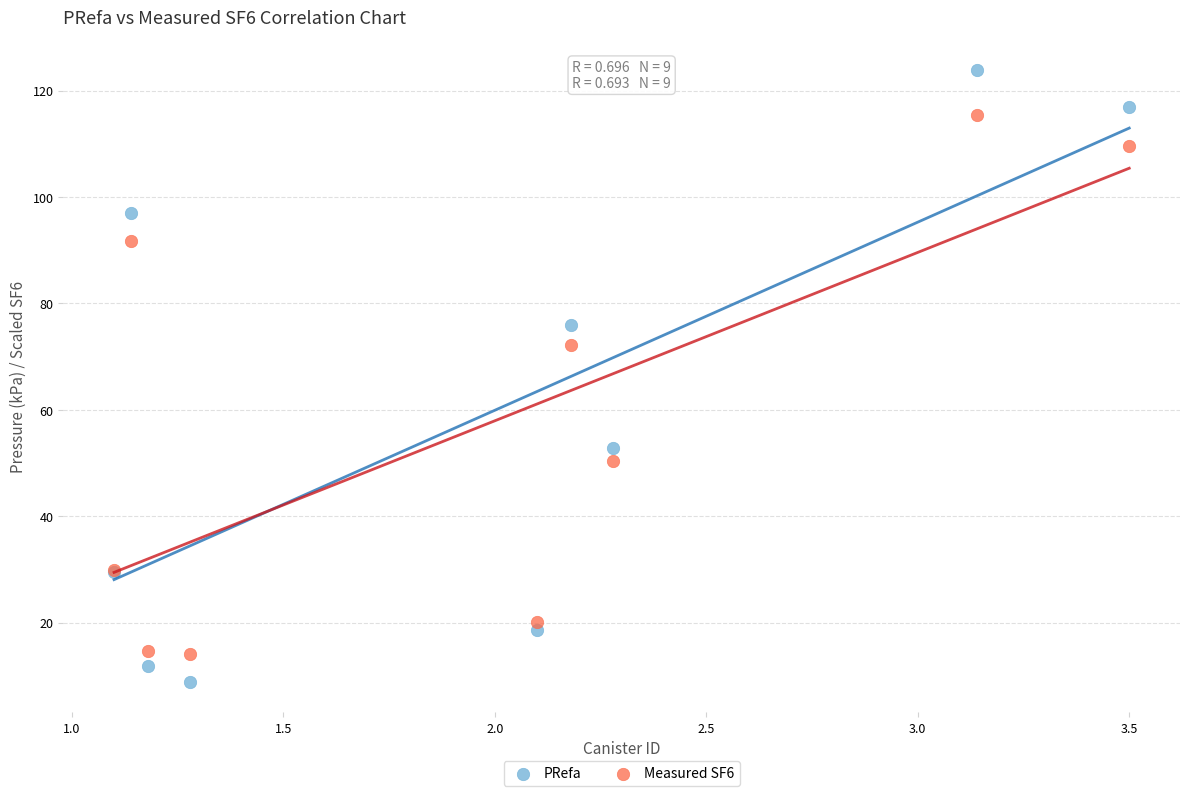

Across all series, what Y value is closest to 66?

72.1